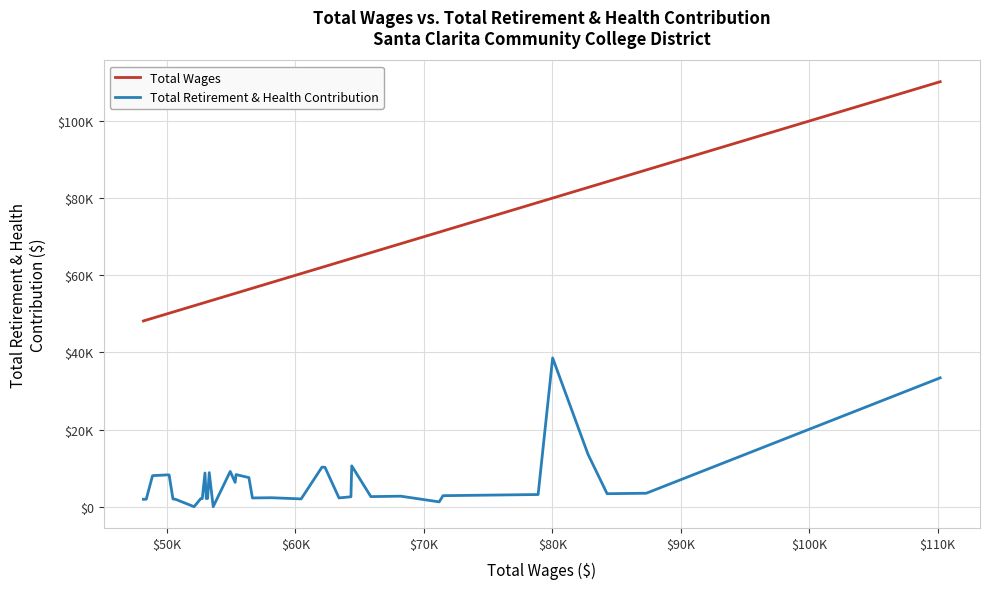

Rank the series by their maximum value, from highest to lowest.

Total Wages, Total Retirement & Health Contribution